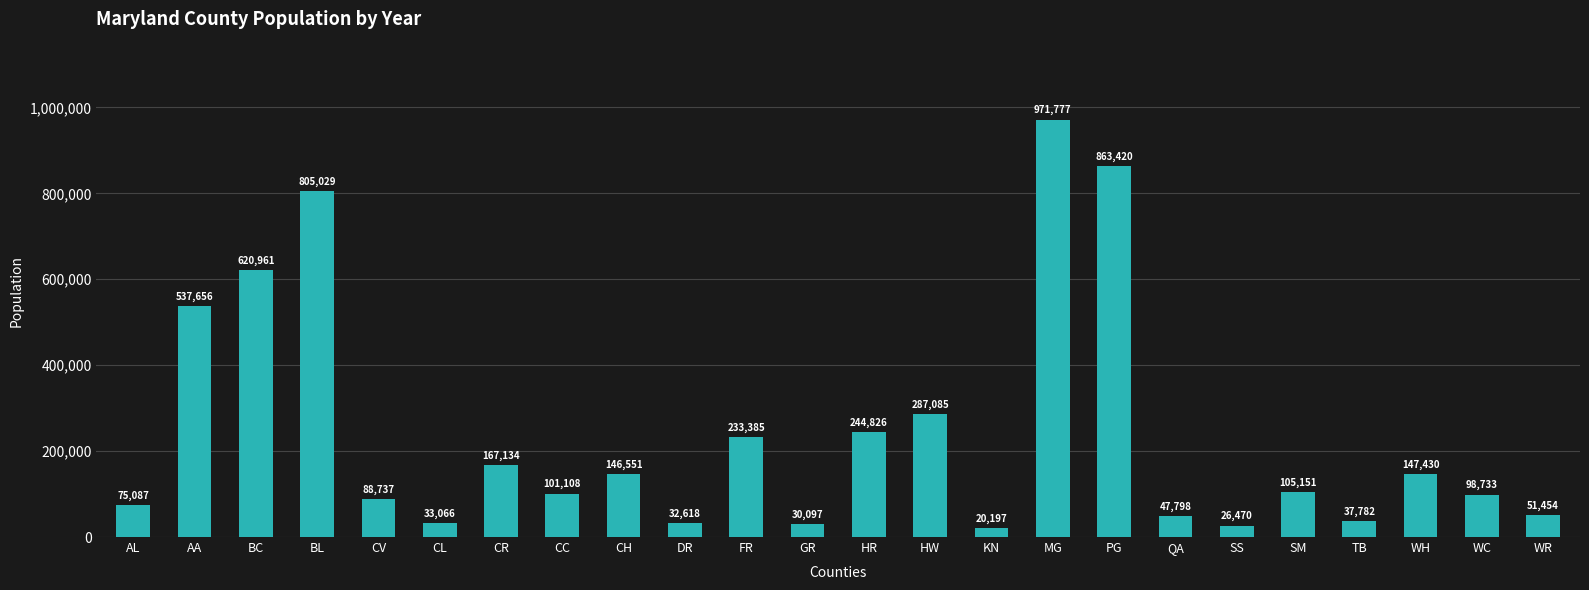

What is the label of the 5th bar from the right?

SM